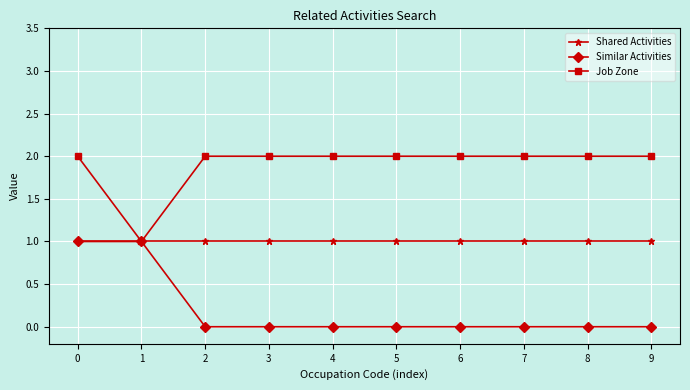

Does the chart have visible grid lines?

Yes